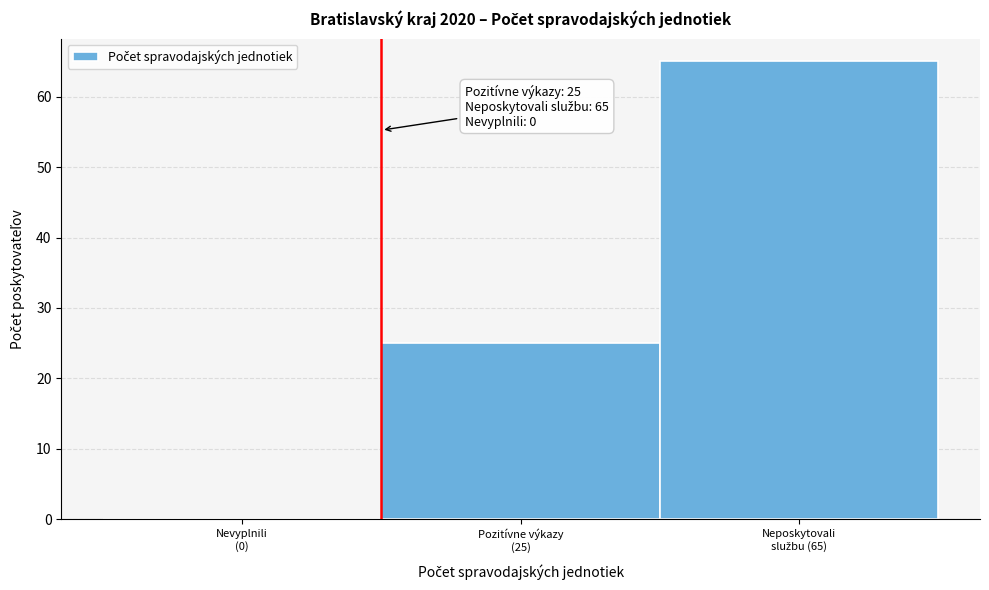

What is the maximum value shown in the chart?

65